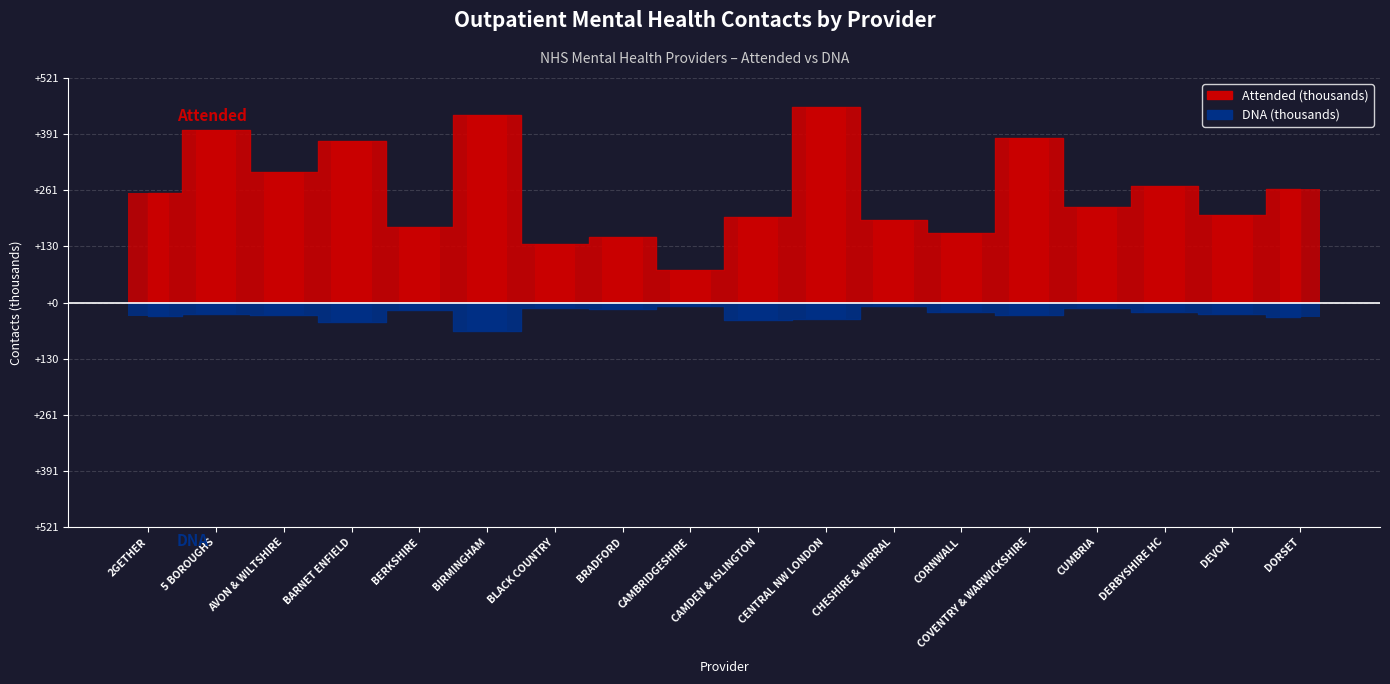

Where is attended nearest to the value 264?

DORSET